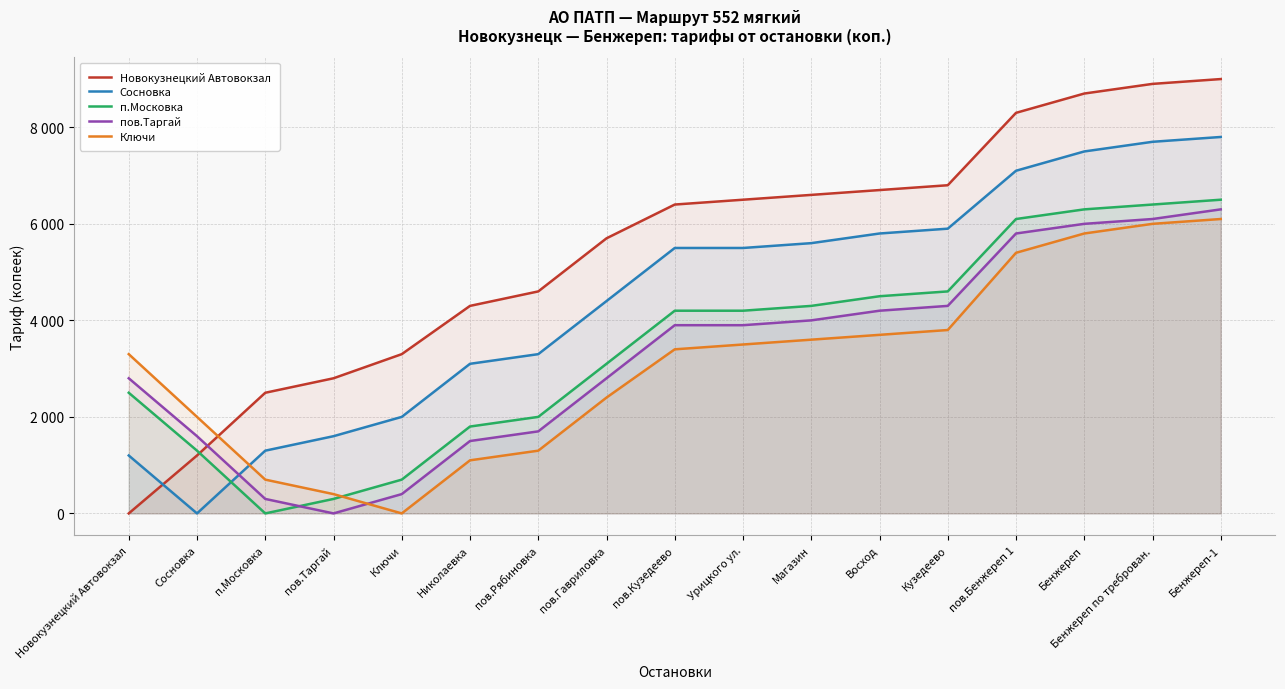

What is the difference between the Сосновка values at пов.Кузедеево and Бенжереп?

2000